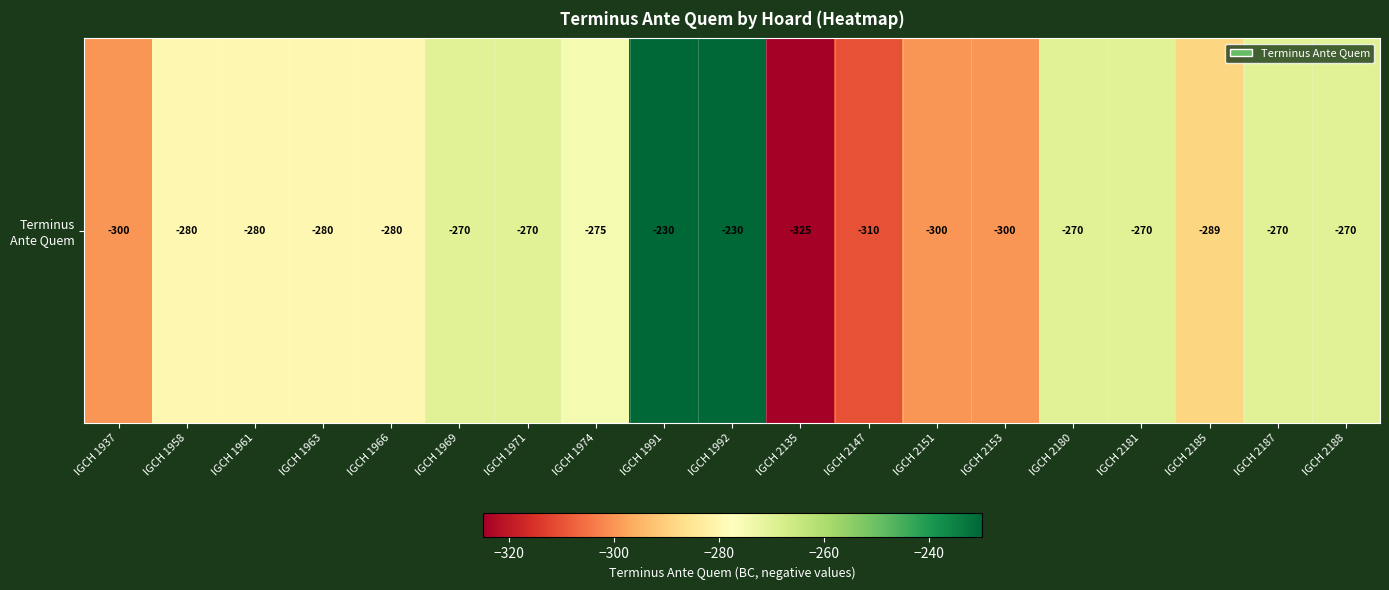

List the labels in order of value, smallest first.

IGCH 2135, IGCH 2147, IGCH 1937, IGCH 2151, IGCH 2153, IGCH 2185, IGCH 1958, IGCH 1961, IGCH 1963, IGCH 1966, IGCH 1974, IGCH 1969, IGCH 1971, IGCH 2180, IGCH 2181, IGCH 2187, IGCH 2188, IGCH 1991, IGCH 1992